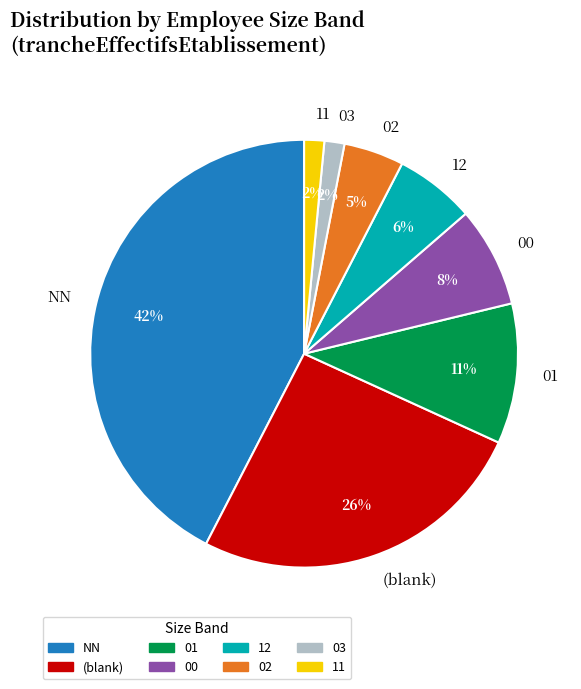

How many slices are in this pie chart?

8